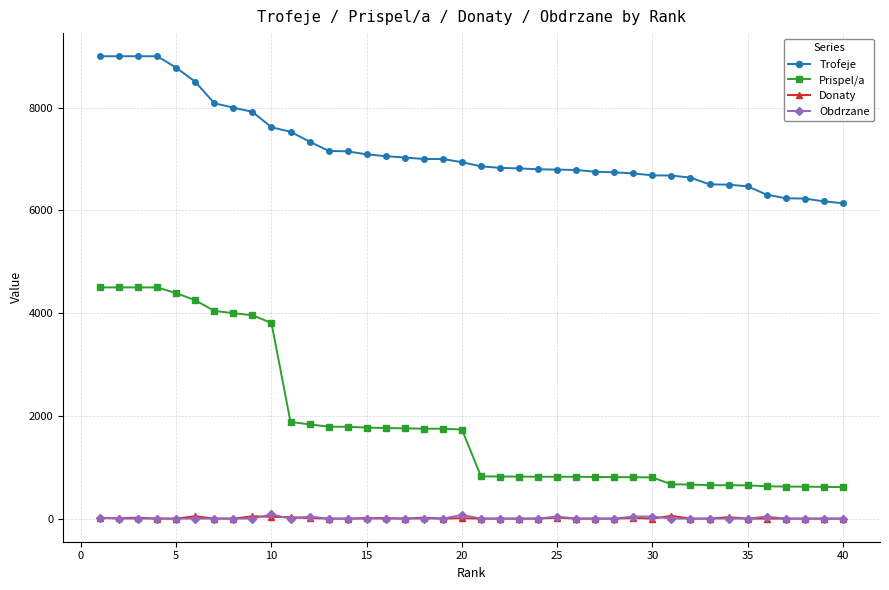

What are all the series names shown in the legend?

Trofeje, Prispel/a, Donaty, Obdrzane